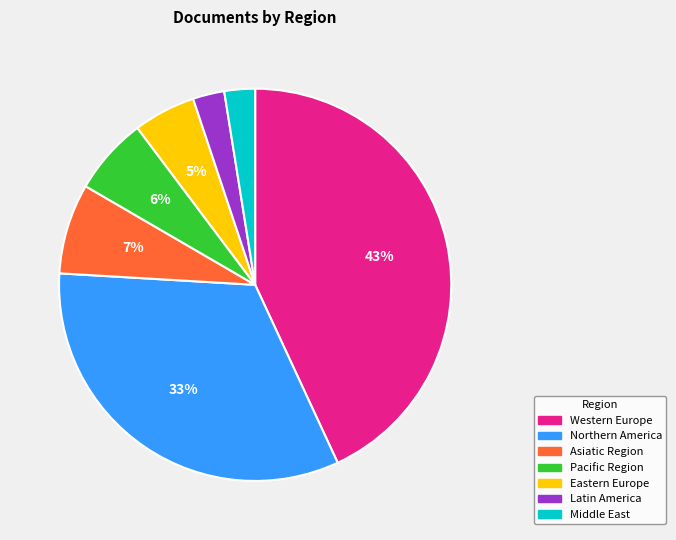

To the nearest percent, what percentage of the pie is Eastern Europe?

5%